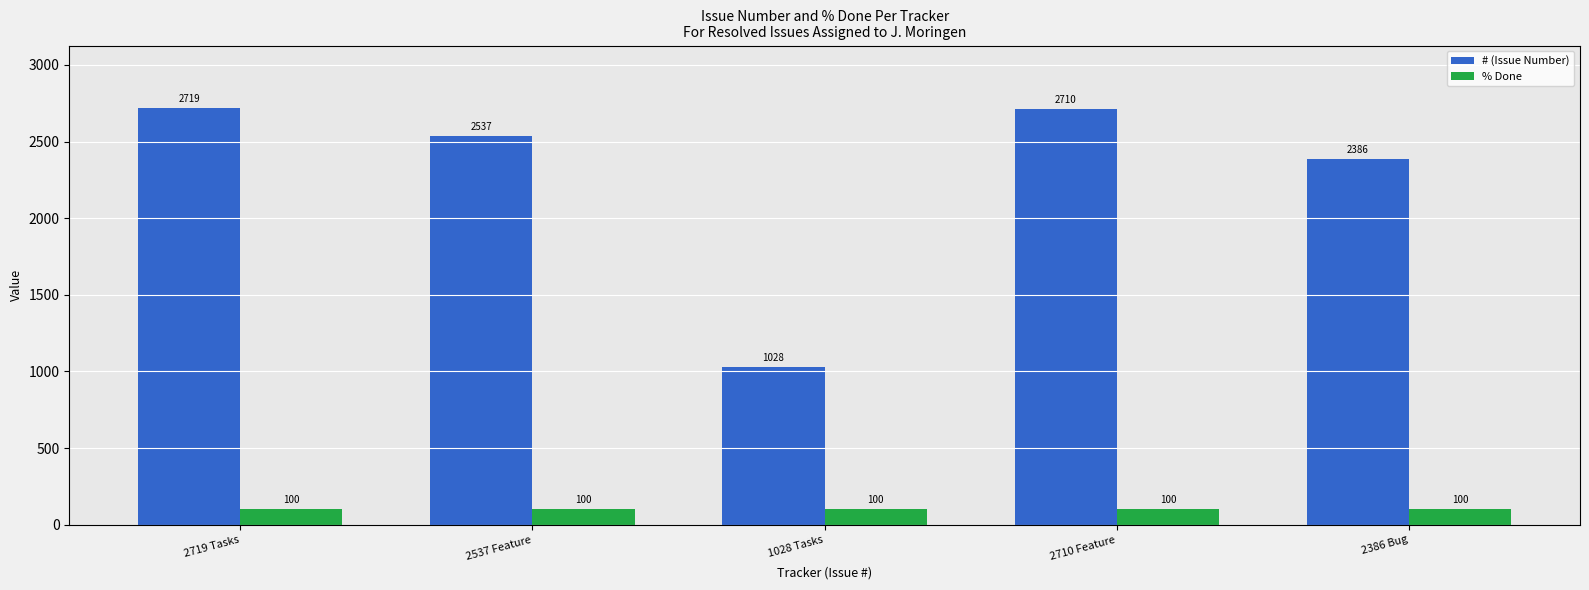

The % Done series shows 100 at 2537 Feature. True or false?

True